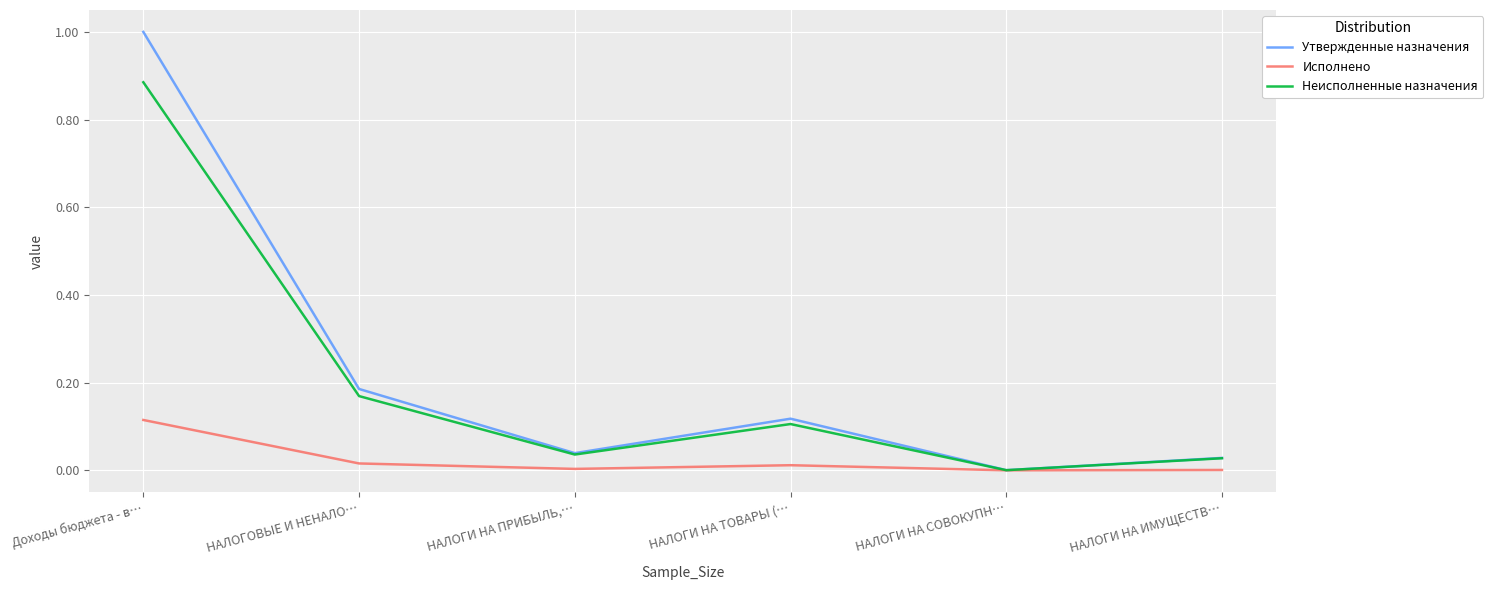

At which category does Исполнено reach its first local peak?

НАЛОГИ НА ТОВАРЫ (…